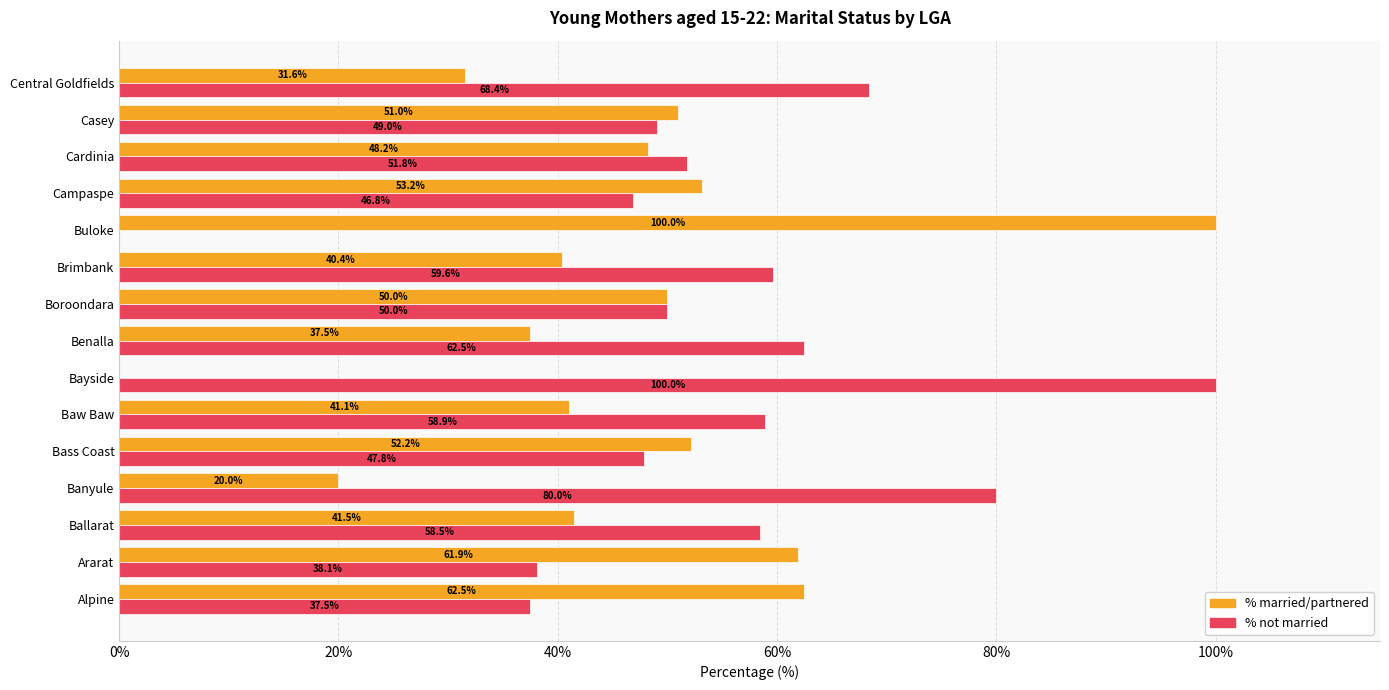

The % married/partnered series shows 24.5 at Brimbank. True or false?

False